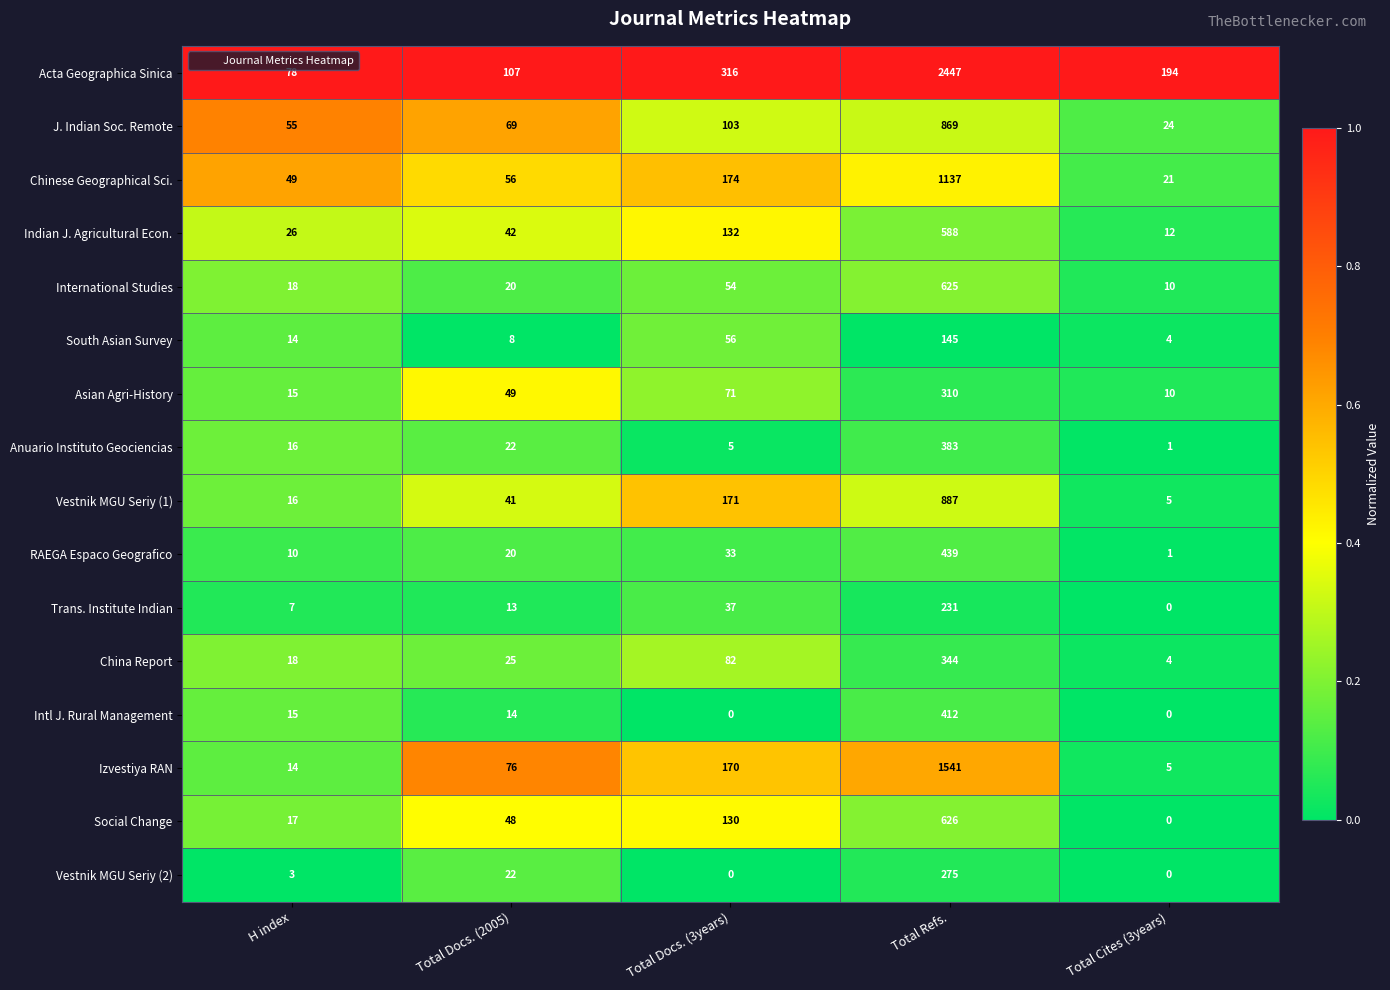

What is the approximate value of Acta Geographica Sinica at Total Refs., to the nearest 10?

2450